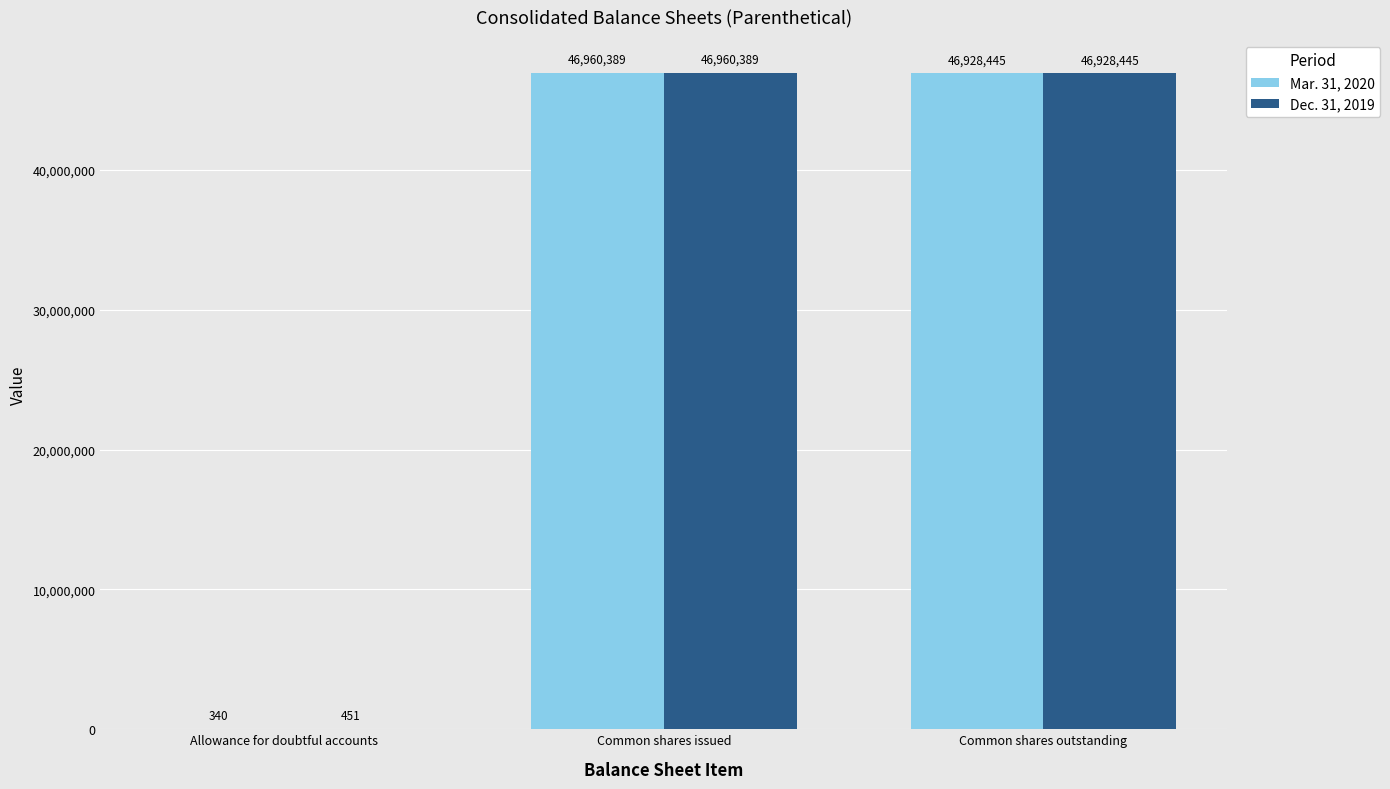

True or false: Dec. 31, 2019 has a value of 15256057 at Common shares issued.

False